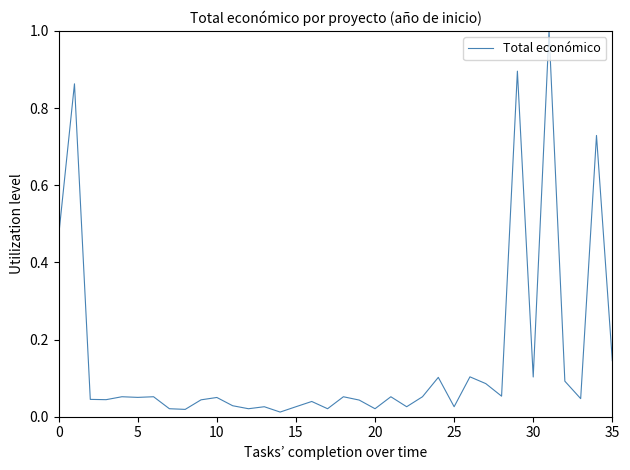

What is the greatest value displayed?

1.0